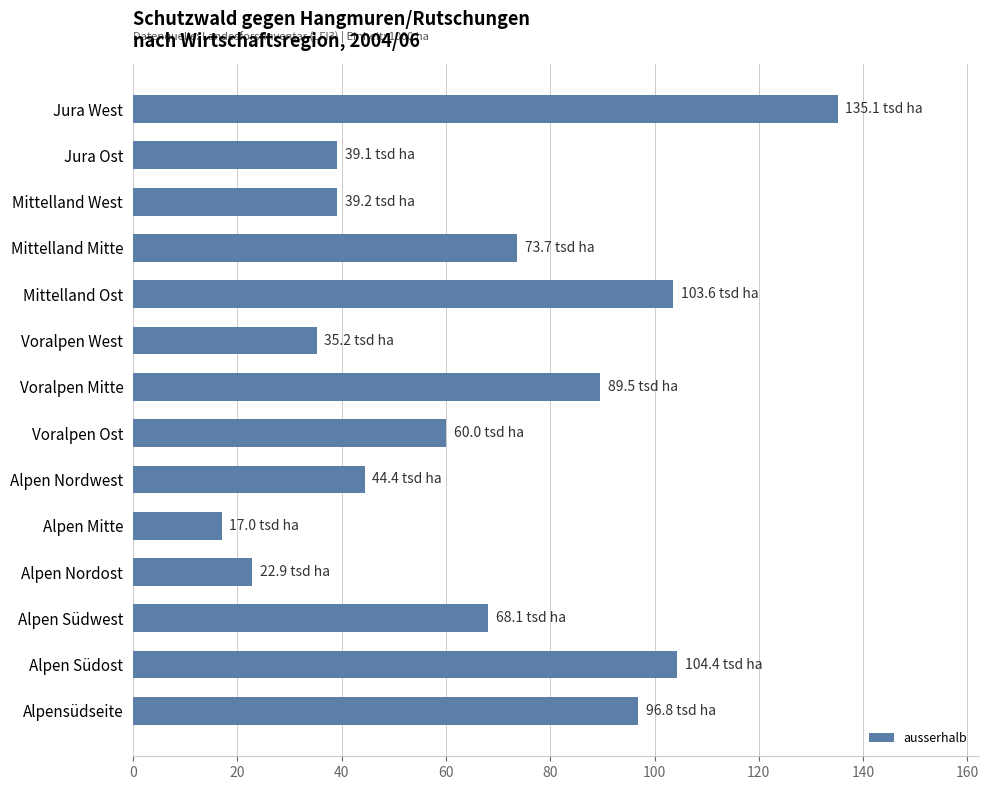

What is the approximate value at Alpensüdseite?

96.8